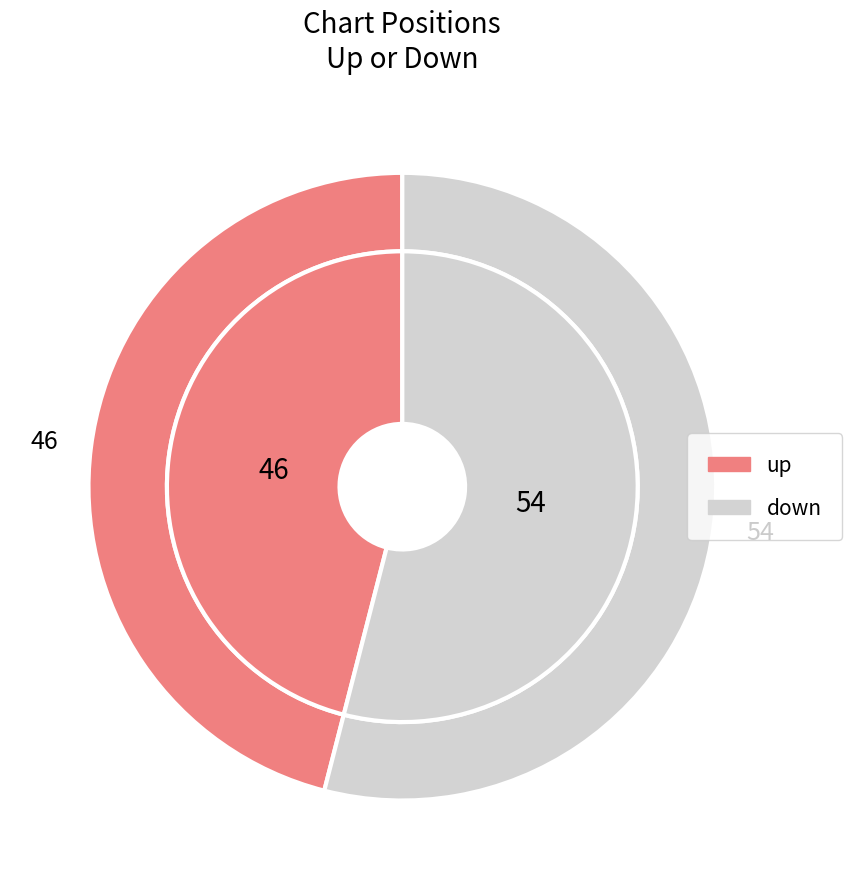

Which slice is the smallest?

up